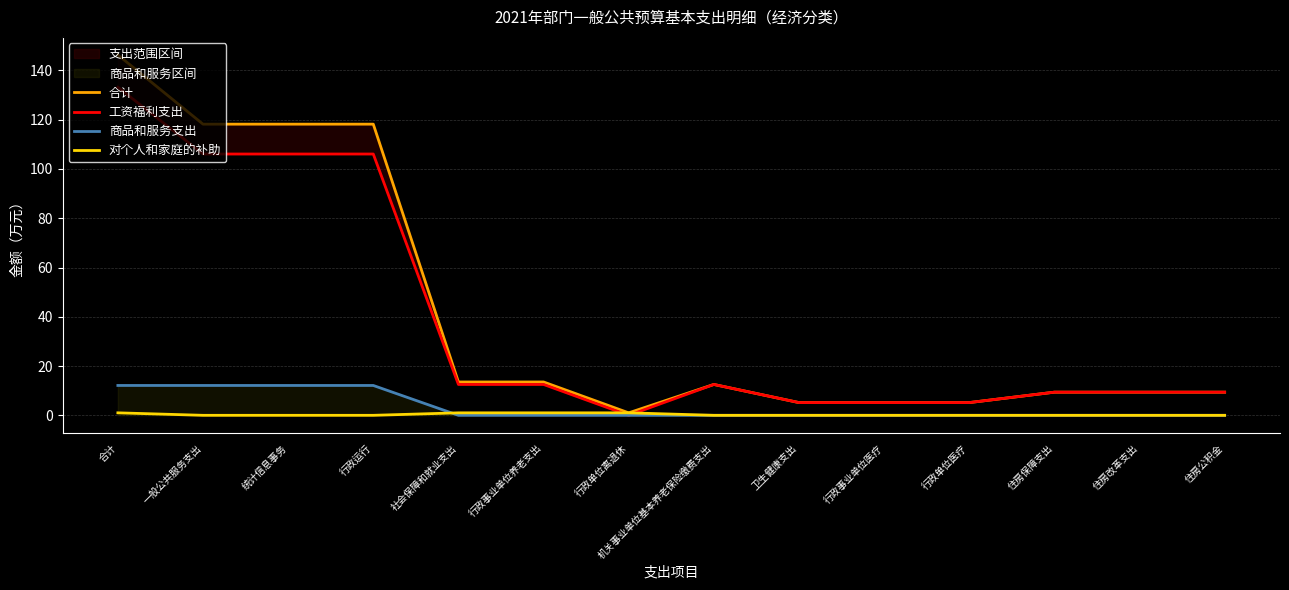

Reading left to right, what are all the values shown in this chart?

合计: 146.3	118.2	118.2	118.2	13.5	13.5	1.0	12.5	5.2	5.2	5.2	9.4	9.4	9.4
工资福利支出: 133.2	106.1	106.1	106.1	12.5	12.5	0.0	12.5	5.2	5.2	5.2	9.4	9.4	9.4
商品和服务支出: 12.1	12.1	12.1	12.1	0.0	0.0	0.0	0.0	0.0	0.0	0.0	0.0	0.0	0.0
对个人和家庭的补助: 1.0	0.0	0.0	0.0	1.0	1.0	1.0	0.0	0.0	0.0	0.0	0.0	0.0	0.0